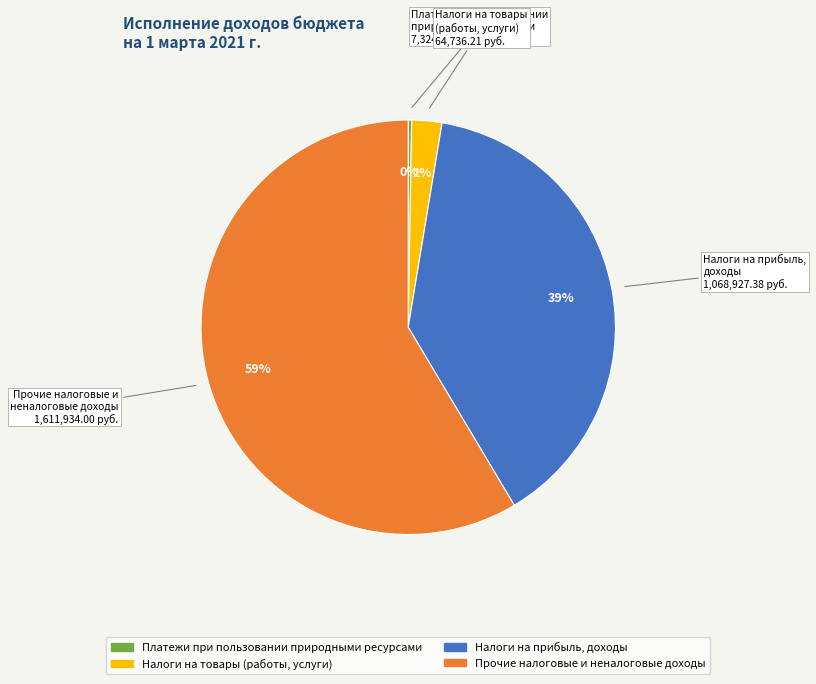

Is there any slice that represents more than half of the pie?

Yes